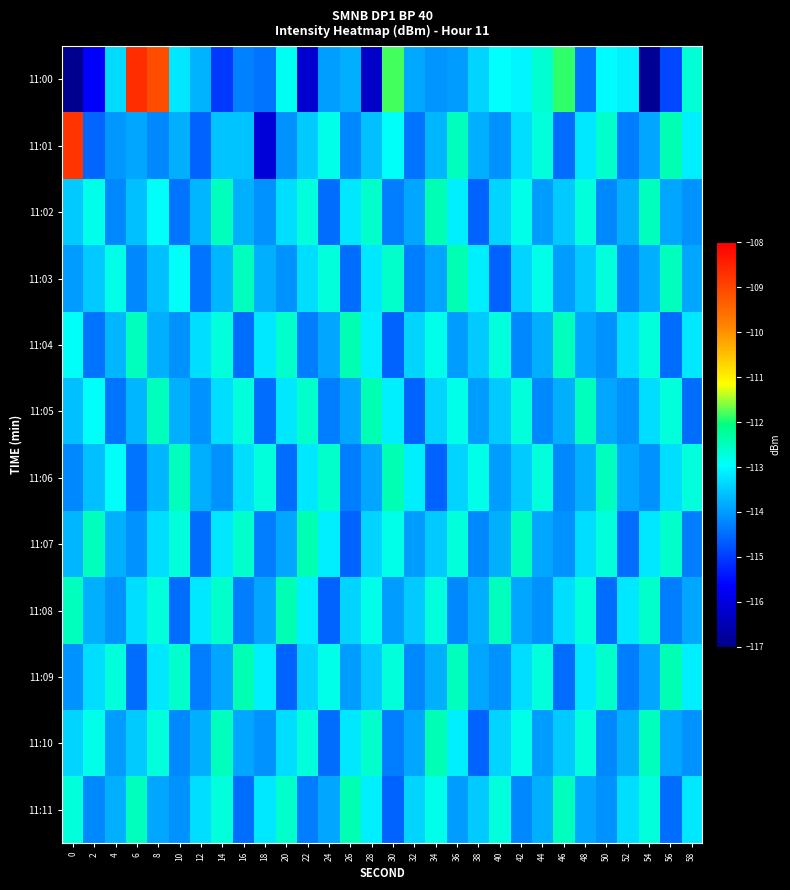

Reading right to left, list all the values displayed in this chart.

11:00: 58=-112.7	56=-114.9	54=-116.9	52=-113.1	50=-113.0	48=-114.4	46=-111.9	44=-112.6	42=-113.0	40=-112.9	38=-113.4	36=-114.0	34=-114.1	32=-113.9	30=-111.8	28=-116.3	26=-113.8	24=-114.0	22=-116.2	20=-112.9	18=-114.4	16=-114.3	14=-115.0	12=-113.7	10=-113.2	8=-109.1	6=-108.6	4=-113.3	2=-115.7	0=-117.0
11:01: 58=-113.1	56=-112.4	54=-113.9	52=-114.3	50=-112.6	48=-113.2	46=-114.5	44=-112.7	42=-113.3	40=-114.1	38=-113.8	36=-112.5	34=-113.7	32=-114.4	30=-112.9	28=-113.6	26=-114.2	24=-112.8	22=-113.5	20=-114.1	18=-116.1	16=-113.6	14=-113.6	12=-114.6	10=-113.8	8=-114.2	6=-113.9	4=-114.0	2=-114.6	0=-108.7
11:02: 58=-114.1	56=-113.9	54=-112.5	52=-113.8	50=-114.2	48=-112.7	46=-113.5	44=-114.0	42=-112.8	40=-113.4	38=-114.6	36=-113.1	34=-112.4	32=-113.9	30=-114.3	28=-112.6	26=-113.2	24=-114.5	22=-112.7	20=-113.3	18=-114.1	16=-113.8	14=-112.5	12=-113.7	10=-114.4	8=-112.9	6=-113.6	4=-114.2	2=-112.8	0=-113.5
11:03: 58=-113.9	56=-112.5	54=-113.8	52=-114.2	50=-112.7	48=-113.5	46=-114.0	44=-112.8	42=-113.4	40=-114.6	38=-113.1	36=-112.4	34=-113.9	32=-114.3	30=-112.6	28=-113.2	26=-114.5	24=-112.7	22=-113.3	20=-114.1	18=-113.8	16=-112.5	14=-113.7	12=-114.4	10=-112.9	8=-113.6	6=-114.2	4=-112.8	2=-113.5	0=-114.0
11:04: 58=-113.2	56=-114.5	54=-112.7	52=-113.3	50=-114.1	48=-113.9	46=-112.5	44=-113.8	42=-114.2	40=-112.7	38=-113.5	36=-114.0	34=-112.8	32=-113.4	30=-114.6	28=-113.1	26=-112.4	24=-113.9	22=-114.3	20=-112.6	18=-113.2	16=-114.5	14=-112.7	12=-113.3	10=-114.1	8=-113.8	6=-112.5	4=-113.7	2=-114.4	0=-112.9
11:05: 58=-114.5	56=-112.7	54=-113.3	52=-114.1	50=-113.9	48=-112.5	46=-113.8	44=-114.2	42=-112.7	40=-113.5	38=-114.0	36=-112.8	34=-113.4	32=-114.6	30=-113.1	28=-112.4	26=-113.9	24=-114.3	22=-112.6	20=-113.2	18=-114.5	16=-112.7	14=-113.3	12=-114.1	10=-113.8	8=-112.5	6=-113.7	4=-114.4	2=-112.9	0=-113.6
11:06: 58=-112.7	56=-113.3	54=-114.1	52=-113.9	50=-112.5	48=-113.8	46=-114.2	44=-112.7	42=-113.5	40=-114.0	38=-112.8	36=-113.4	34=-114.6	32=-113.1	30=-112.4	28=-113.9	26=-114.3	24=-112.6	22=-113.2	20=-114.5	18=-112.7	16=-113.3	14=-114.1	12=-113.8	10=-112.5	8=-113.7	6=-114.4	4=-112.9	2=-113.6	0=-114.2
11:07: 58=-114.3	56=-112.6	54=-113.2	52=-114.5	50=-112.7	48=-113.3	46=-114.1	44=-113.9	42=-112.5	40=-113.8	38=-114.2	36=-112.7	34=-113.5	32=-114.0	30=-112.8	28=-113.4	26=-114.6	24=-113.1	22=-112.4	20=-113.9	18=-114.3	16=-112.6	14=-113.2	12=-114.5	10=-112.7	8=-113.3	6=-114.1	4=-113.8	2=-112.5	0=-113.7
11:08: 58=-113.9	56=-114.3	54=-112.6	52=-113.2	50=-114.5	48=-112.7	46=-113.3	44=-114.1	42=-113.9	40=-112.5	38=-113.8	36=-114.2	34=-112.7	32=-113.5	30=-114.0	28=-112.8	26=-113.4	24=-114.6	22=-113.1	20=-112.4	18=-113.9	16=-114.3	14=-112.6	12=-113.2	10=-114.5	8=-112.7	6=-113.3	4=-114.1	2=-113.8	0=-112.5
11:09: 58=-113.1	56=-112.4	54=-113.9	52=-114.3	50=-112.6	48=-113.2	46=-114.5	44=-112.7	42=-113.3	40=-114.1	38=-113.9	36=-112.5	34=-113.8	32=-114.2	30=-112.7	28=-113.5	26=-114.0	24=-112.8	22=-113.4	20=-114.6	18=-113.1	16=-112.4	14=-113.9	12=-114.3	10=-112.6	8=-113.2	6=-114.5	4=-112.7	2=-113.3	0=-114.1
11:10: 58=-114.1	56=-113.9	54=-112.5	52=-113.8	50=-114.2	48=-112.7	46=-113.5	44=-114.0	42=-112.8	40=-113.4	38=-114.6	36=-113.1	34=-112.4	32=-113.9	30=-114.3	28=-112.6	26=-113.2	24=-114.5	22=-112.7	20=-113.3	18=-114.1	16=-113.9	14=-112.5	12=-113.8	10=-114.2	8=-112.7	6=-113.5	4=-114.0	2=-112.8	0=-113.4
11:11: 58=-113.2	56=-114.5	54=-112.7	52=-113.3	50=-114.1	48=-113.9	46=-112.5	44=-113.8	42=-114.2	40=-112.7	38=-113.5	36=-114.0	34=-112.8	32=-113.4	30=-114.6	28=-113.1	26=-112.4	24=-113.9	22=-114.3	20=-112.6	18=-113.2	16=-114.5	14=-112.7	12=-113.3	10=-114.1	8=-113.9	6=-112.5	4=-113.8	2=-114.2	0=-112.7